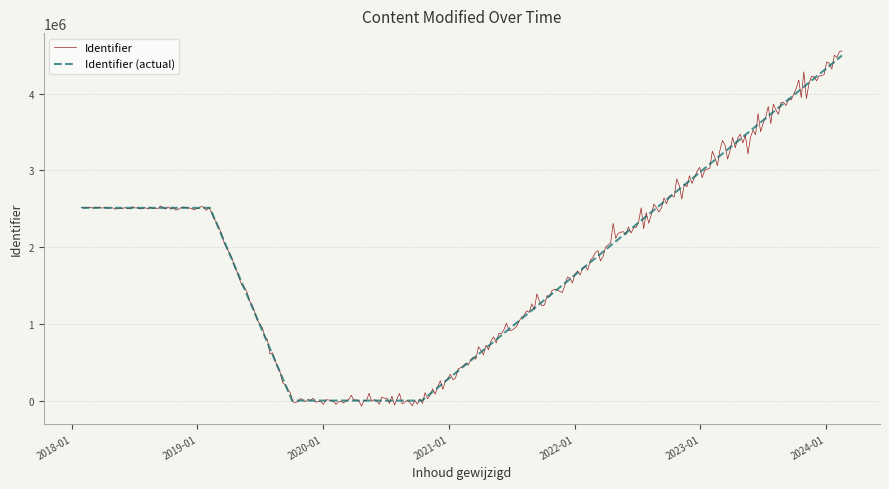

What is the maximum value shown in the chart?

4496549